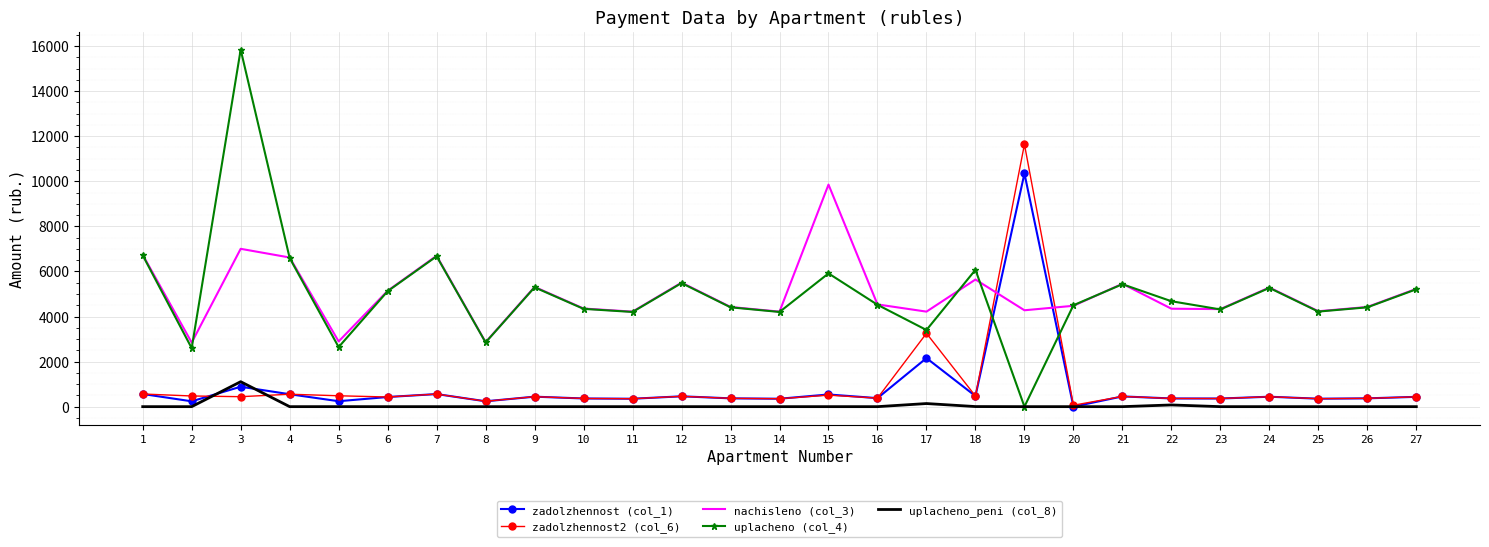

What is the spread (max minus min) of values at 3?

15399.1